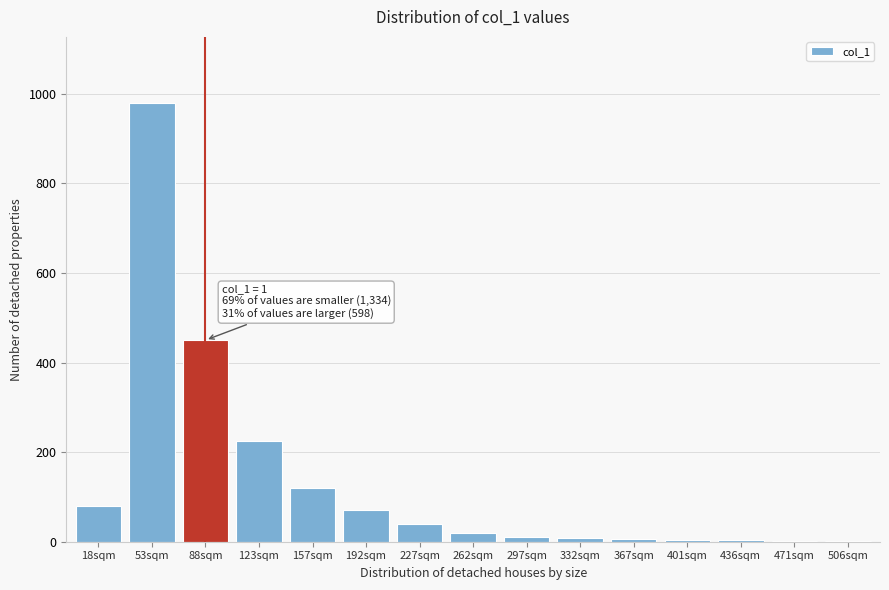

At which label is the value closest to 490?

88sqm